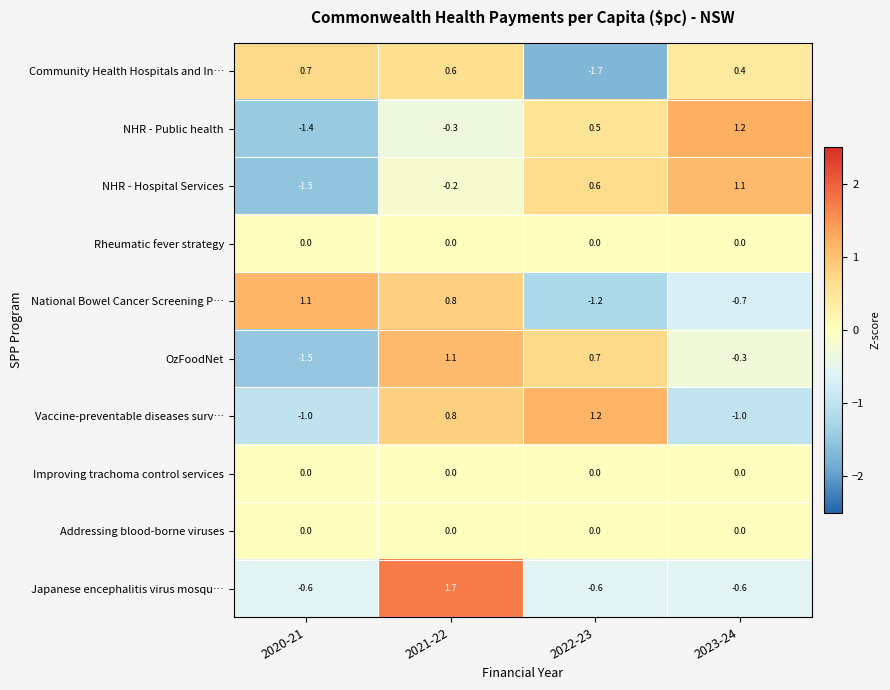

What is the difference between the maximum and minimum values in the National Bowel Cancer Screening P… series?

2.3